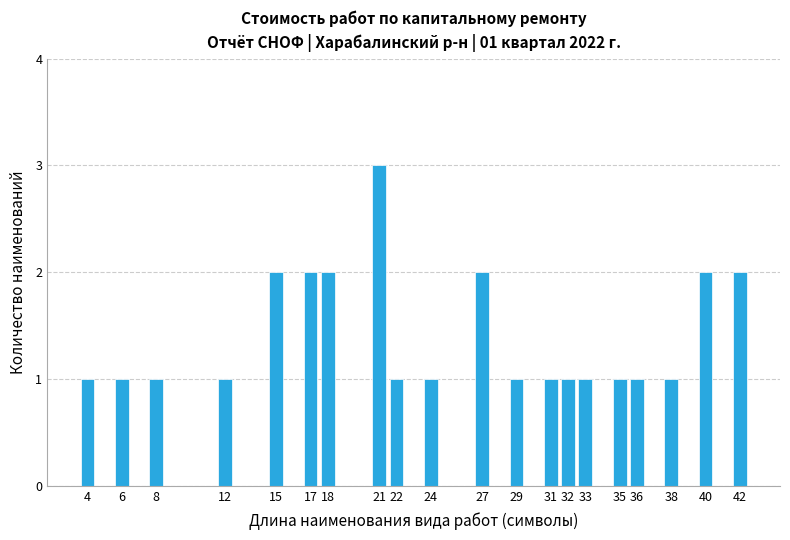

Reading right to left, what are all the values shown in this chart?

42=2	40=2	38=1	36=1	35=1	33=1	32=1	31=1	29=1	27=2	24=1	22=1	21=3	18=2	17=2	15=2	12=1	8=1	6=1	4=1